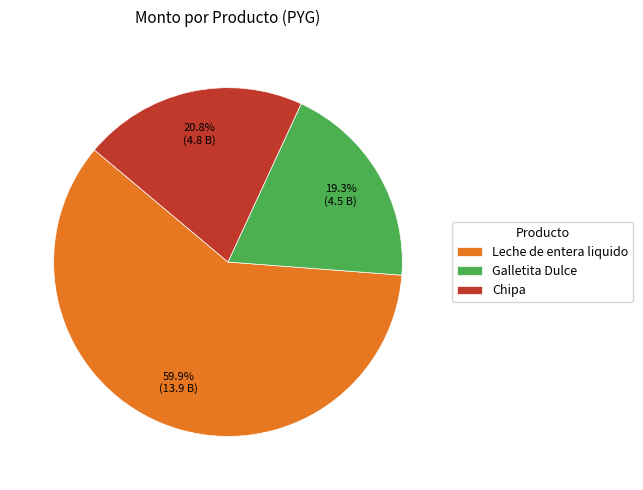

Which category has the smallest portion of the pie?

Galletita Dulce